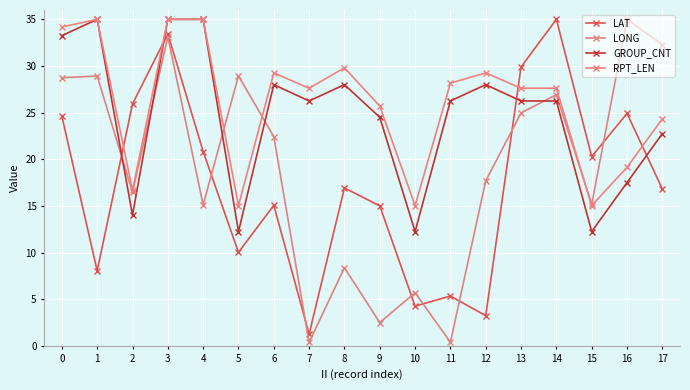

What is the sum of the LAT values at 9 and 12?

18.3